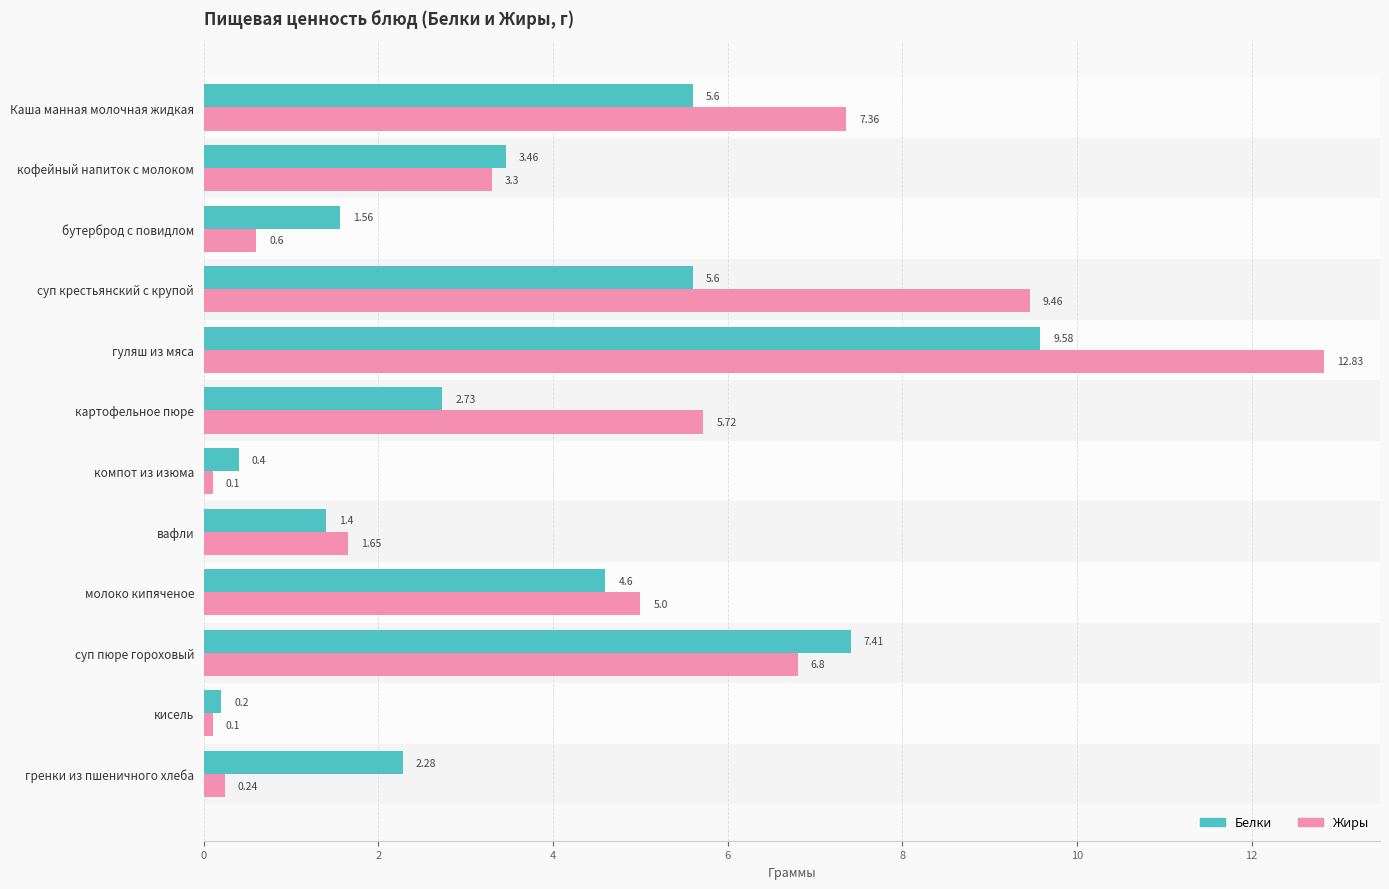

At which label is Белки closest to 4?

кофейный напиток с молоком